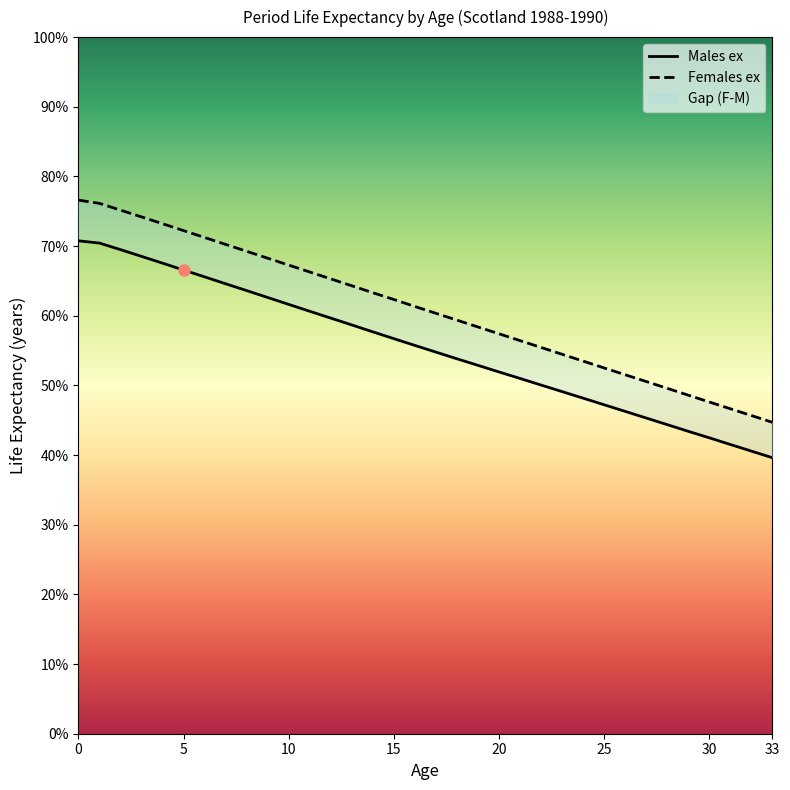

Is it true that Males ex equals 70.8 at 0?

True